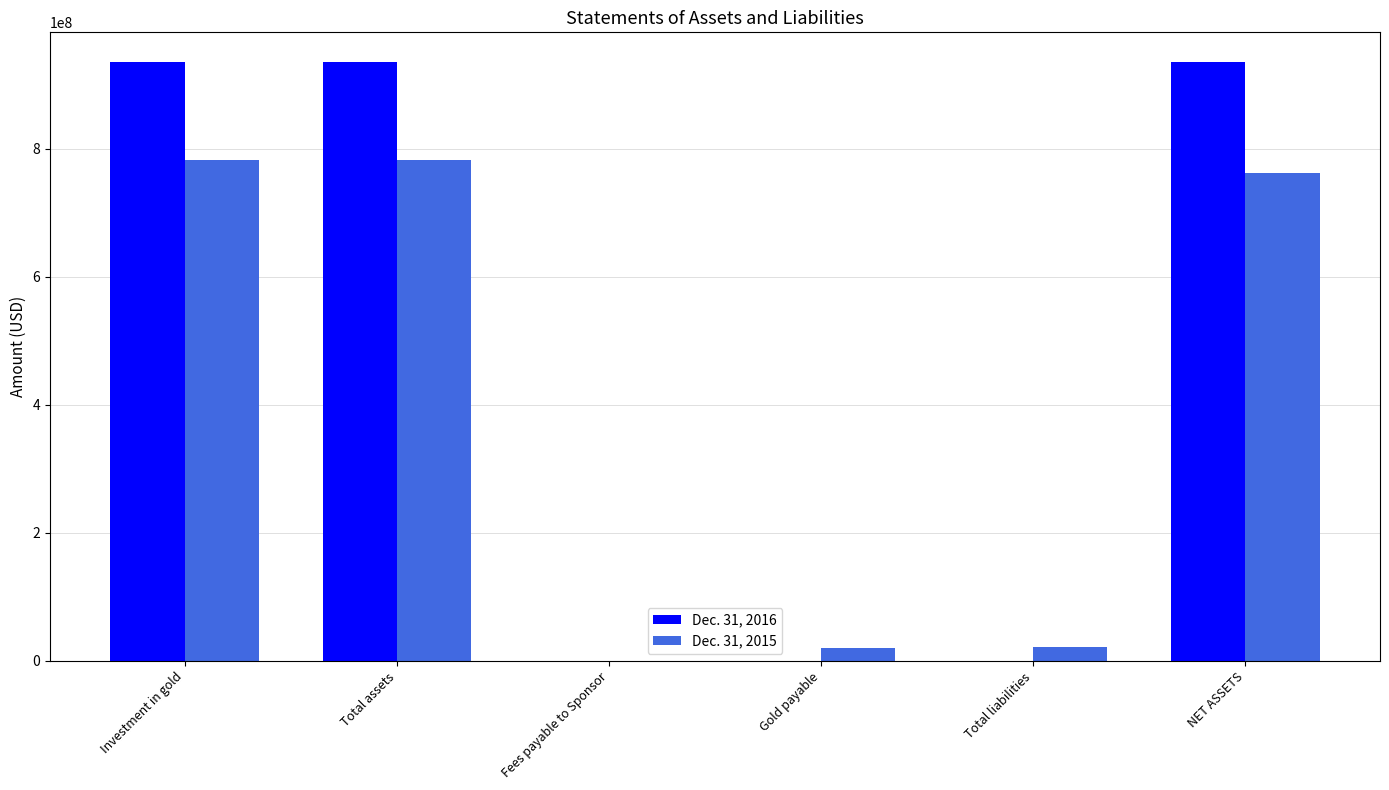

What value does the Dec. 31, 2015 series have at Total liabilities, to the nearest 100?

20988000